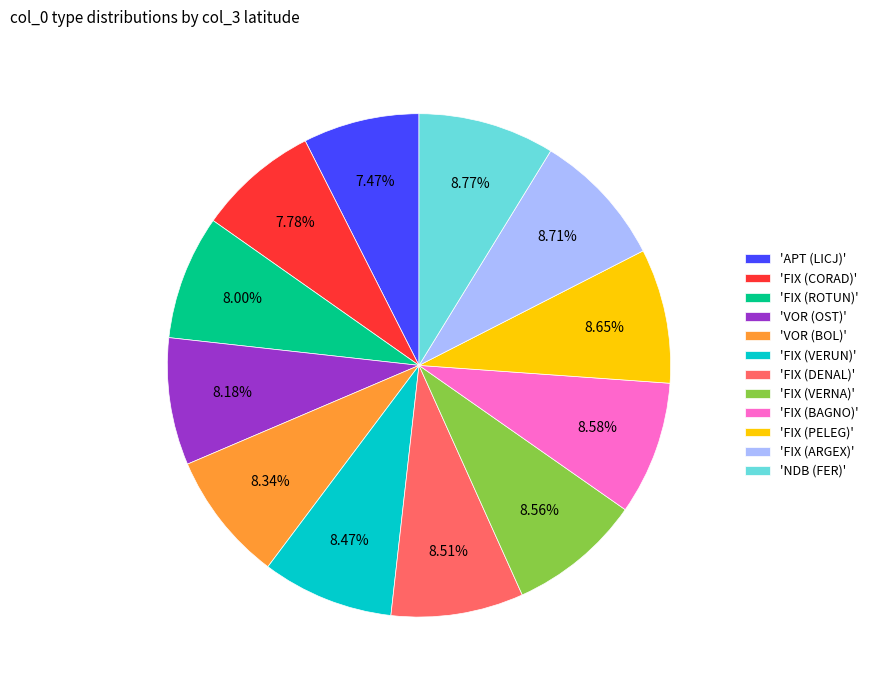

Does 'VOR (OST)' represent more than half of the total?

No